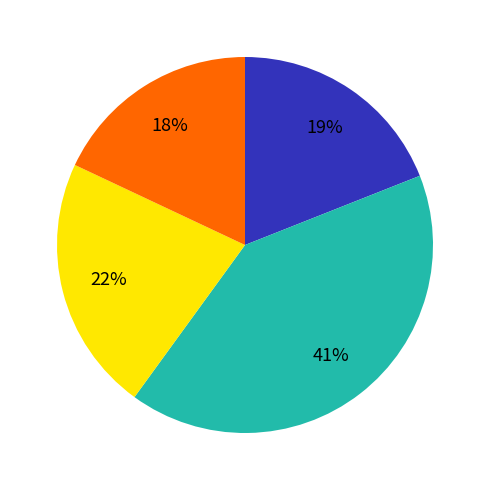

To the nearest percent, what is the average slice percentage?

25%